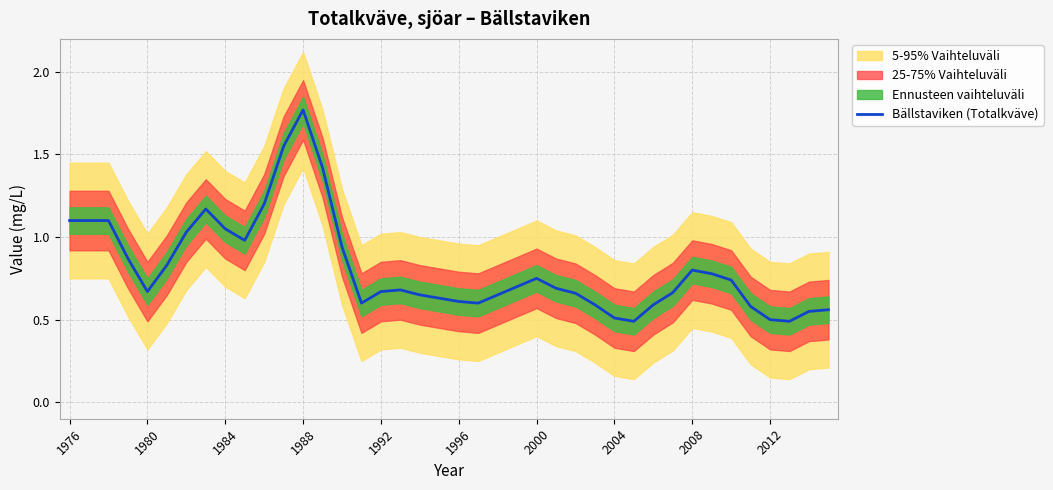

What is the difference between the maximum and minimum values?

1.3